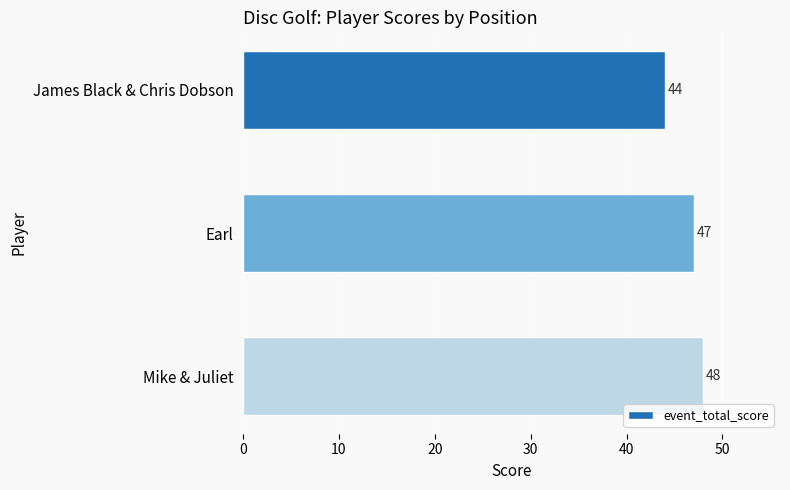

The chart shows a value of 44 at James Black & Chris Dobson. True or false?

True